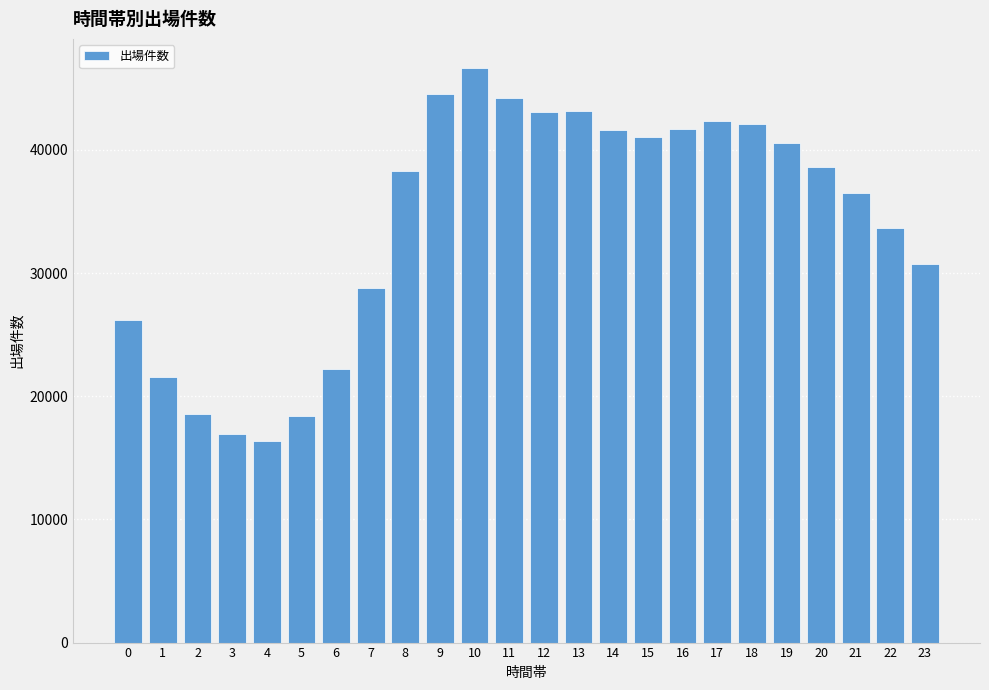

What is the average value?

34086